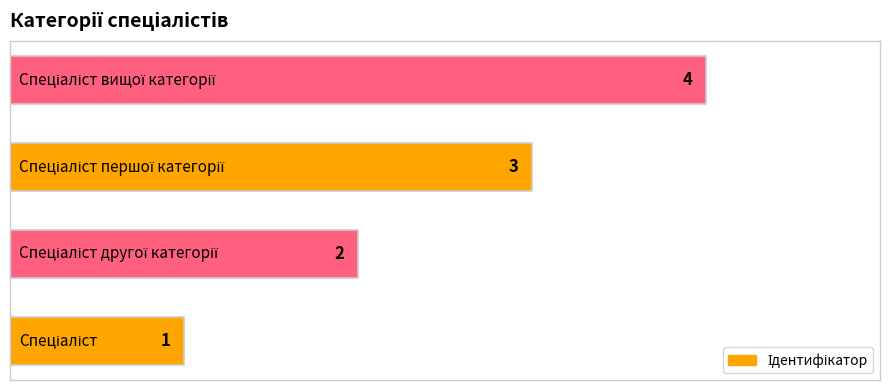

How many values are between 2 and 4?

3